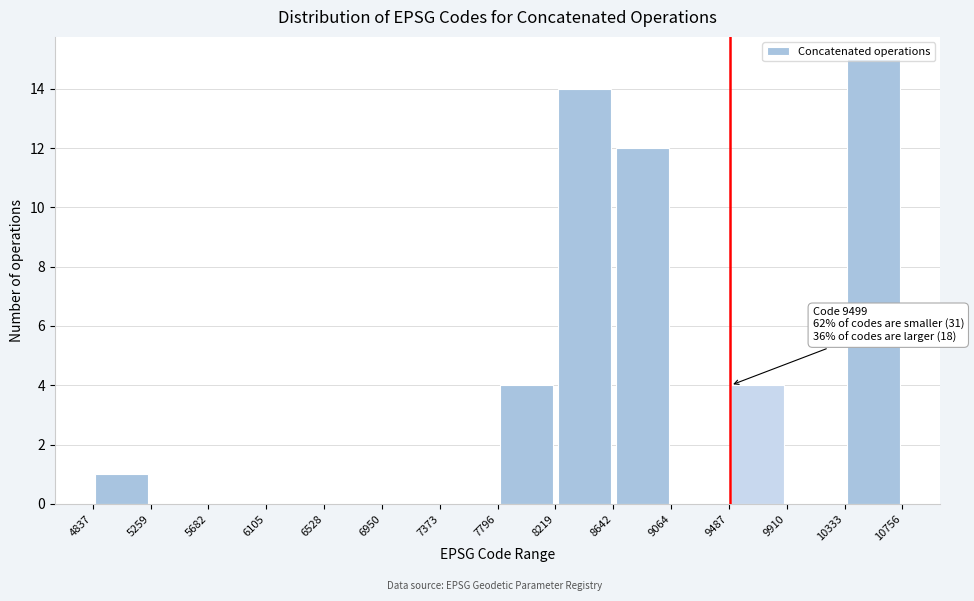

Over which range of the x-axis is the bar tallest?

10333 to 10756